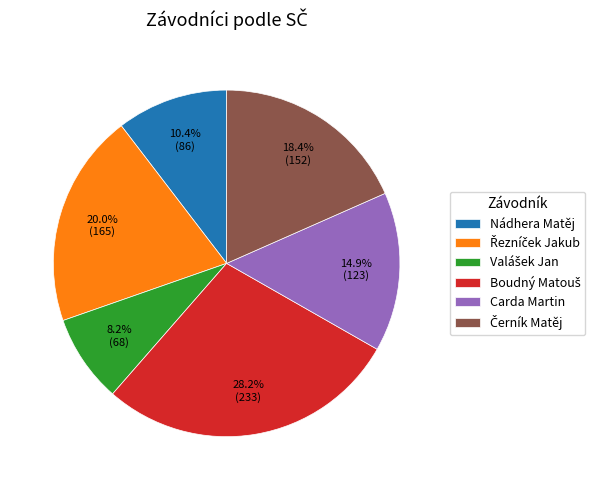

How many segments does this pie chart have?

6